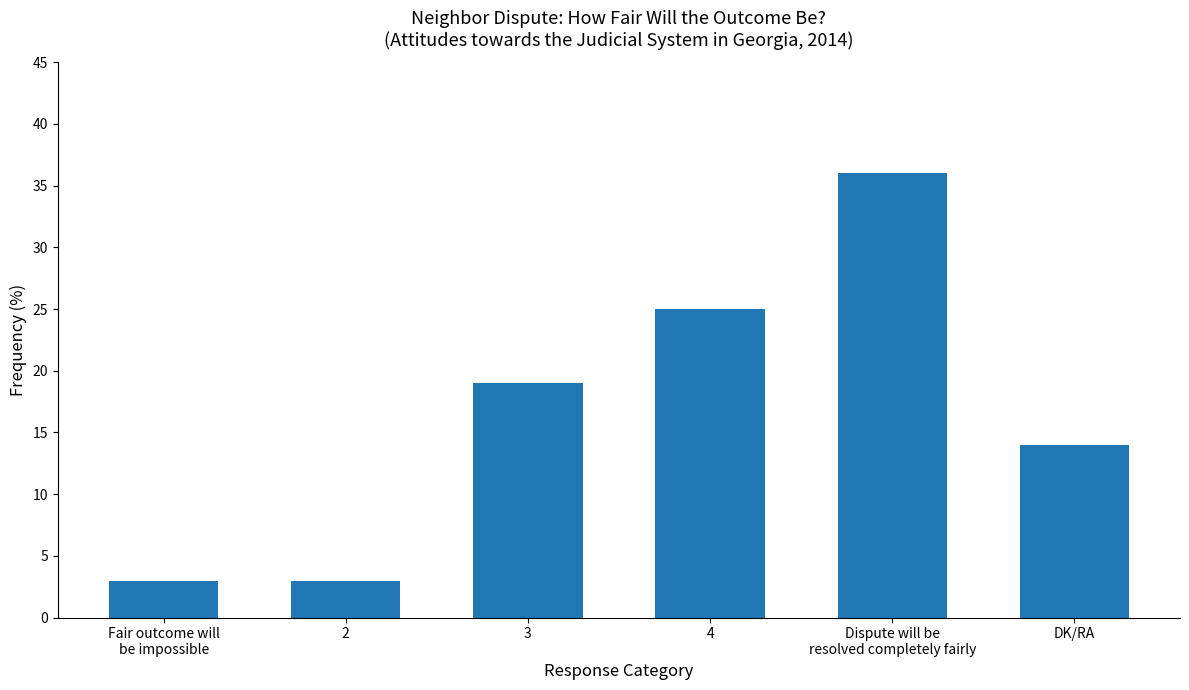

What is the sum of the values at 4 and Fair outcome will
be impossible?

28